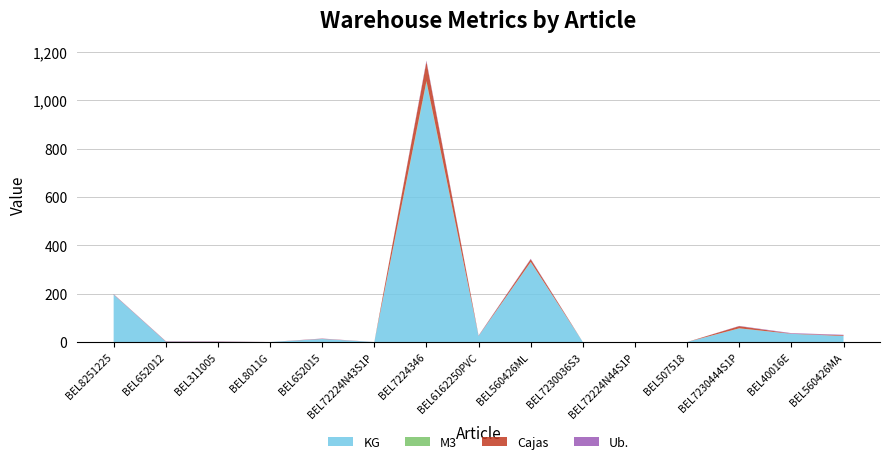

Reading left to right, extract all data points from this chart.

KG: BEL8251225=196.1	BEL652012=1.7	BEL311005=1.1	BEL8011G=0.0	BEL652015=12.5	BEL72224N43S1P=0.0	BEL7224346=1073.0	BEL6162250PVC=24.8	BEL560426ML=330.2	BEL7230036S3=0.0	BEL72224N44S1P=0.0	BEL507518=0.0	BEL7230444S1P=56.2	BEL40016E=33.8	BEL560426MA=24.8
M3: BEL8251225=0.1	BEL652012=0.0	BEL311005=0.0	BEL8011G=0.0	BEL652015=0.0	BEL72224N43S1P=0.0	BEL7224346=6.6	BEL6162250PVC=0.0	BEL560426ML=1.2	BEL7230036S3=0.0	BEL72224N44S1P=0.0	BEL507518=0.0	BEL7230444S1P=0.5	BEL40016E=0.0	BEL560426MA=0.1
Cajas: BEL8251225=1.0	BEL652012=1.0	BEL311005=1.0	BEL8011G=0.0	BEL652015=1.0	BEL72224N43S1P=0.0	BEL7224346=80.0	BEL6162250PVC=1.0	BEL560426ML=11.0	BEL7230036S3=0.0	BEL72224N44S1P=0.0	BEL507518=0.0	BEL7230444S1P=9.0	BEL40016E=1.0	BEL560426MA=3.0
Ub.: BEL8251225=1.0	BEL652012=1.0	BEL311005=1.0	BEL8011G=0.0	BEL652015=1.0	BEL72224N43S1P=0.0	BEL7224346=5.0	BEL6162250PVC=1.0	BEL560426ML=2.0	BEL7230036S3=0.0	BEL72224N44S1P=0.0	BEL507518=0.0	BEL7230444S1P=1.0	BEL40016E=2.0	BEL560426MA=2.0